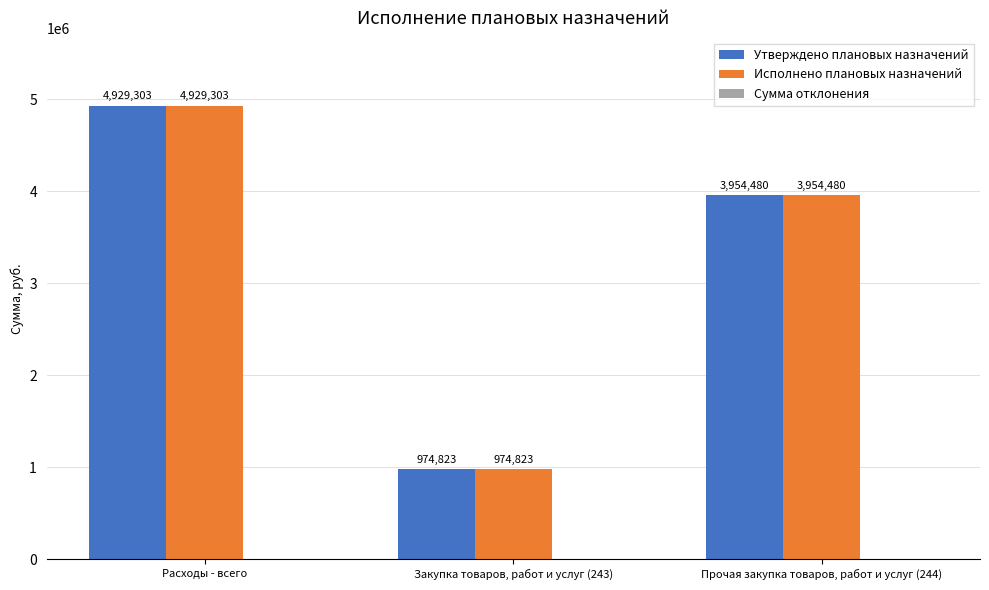

What is the label of the 3rd bar from the right?

Расходы - всего